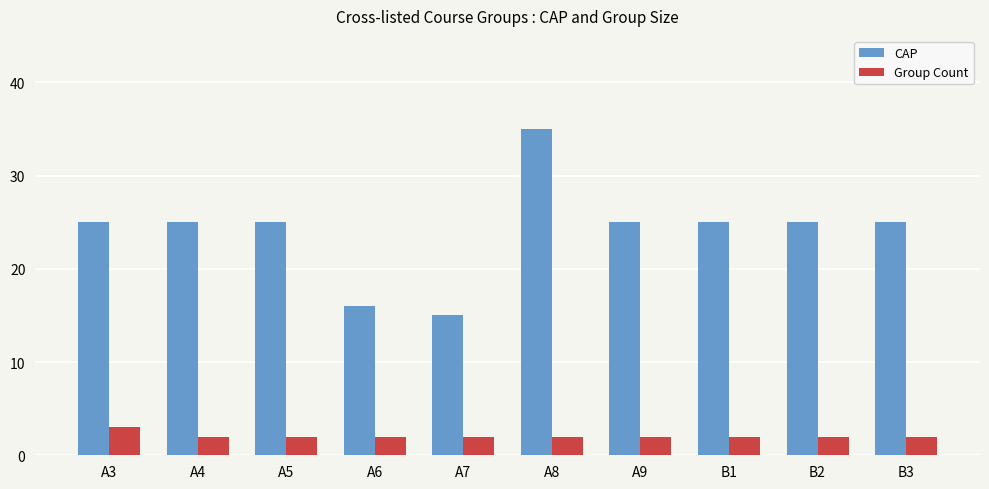

True or false: CAP has a value of 25 at A4.

True